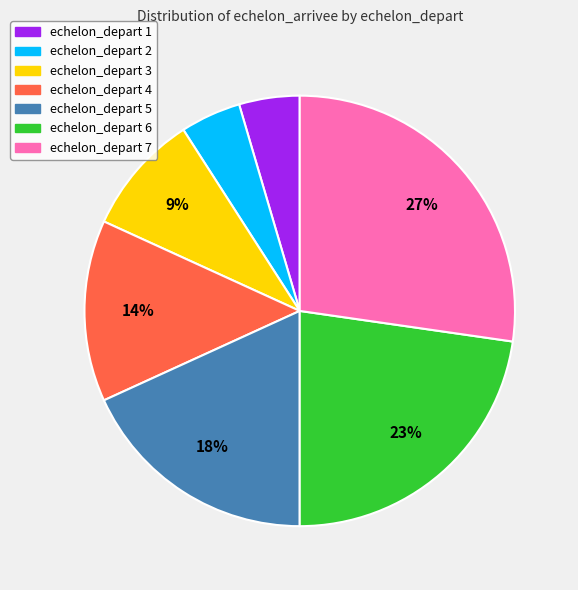

To the nearest percent, what is the combined percentage of echelon_depart 6 and echelon_depart 3?

32%